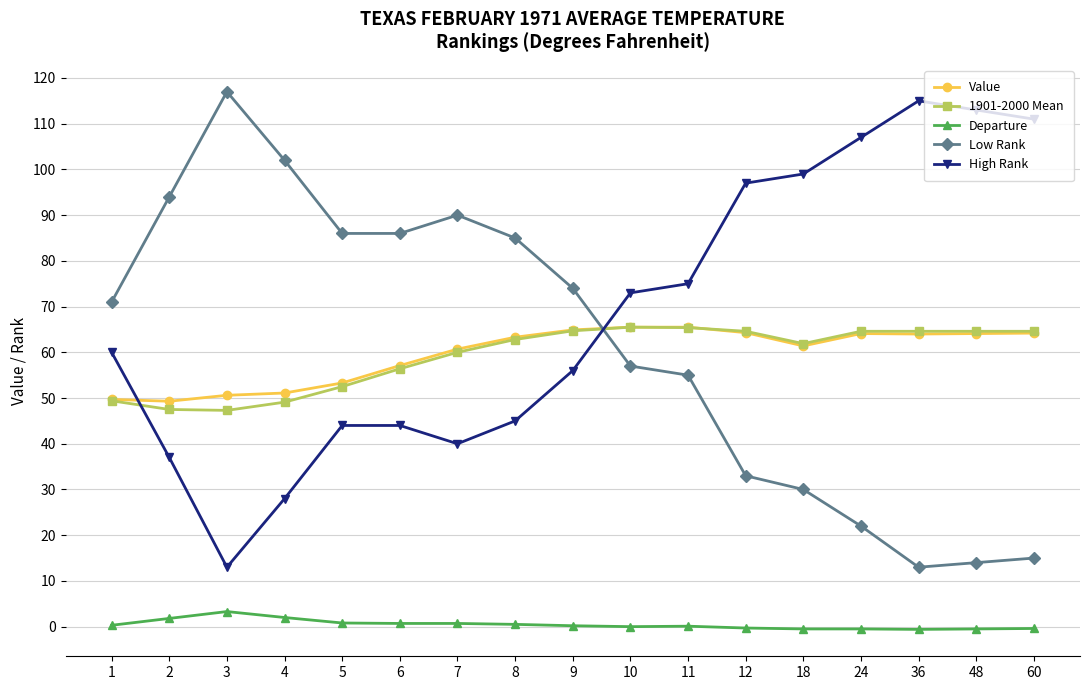

True or false: Departure has more than 0 points higher than both neighbors.

True